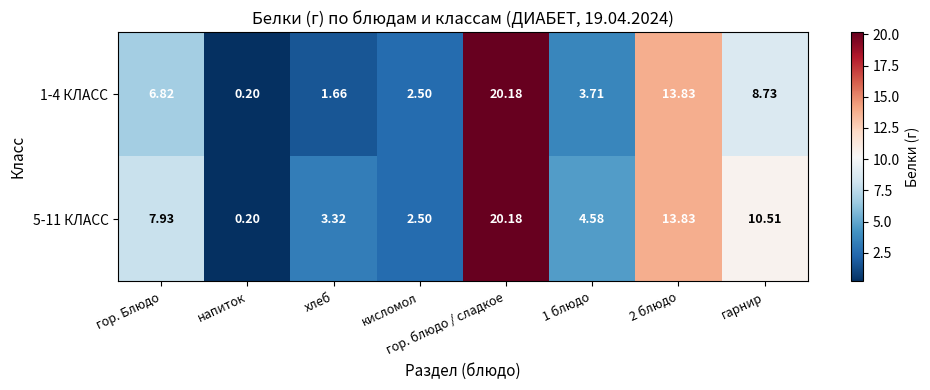

Which series has the largest total across all categories?

5-11 КЛАСС